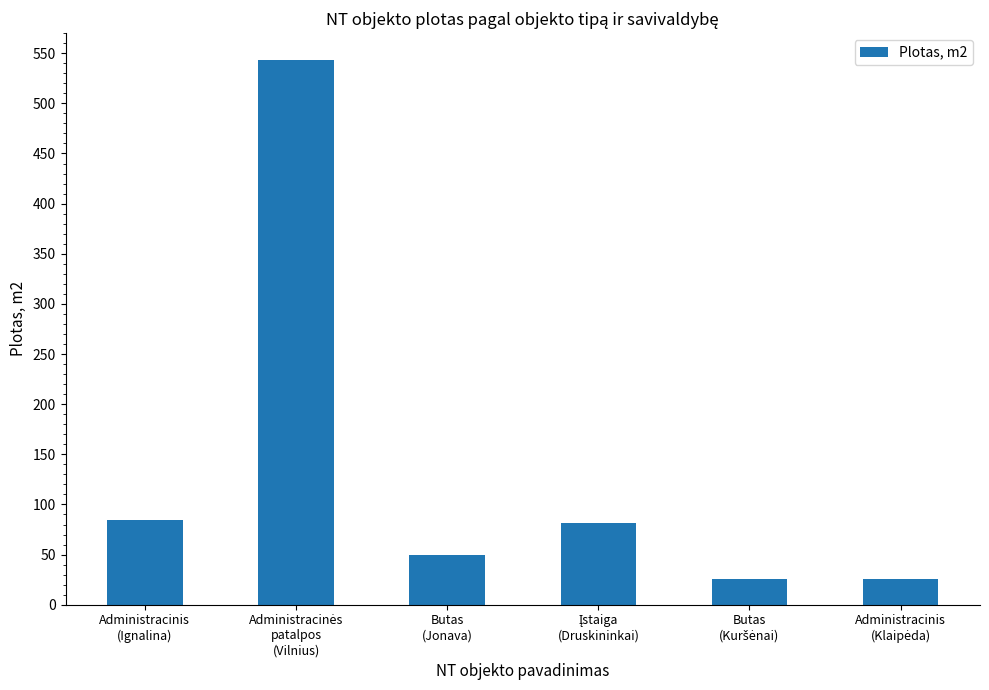

How many bars are there in total?

6